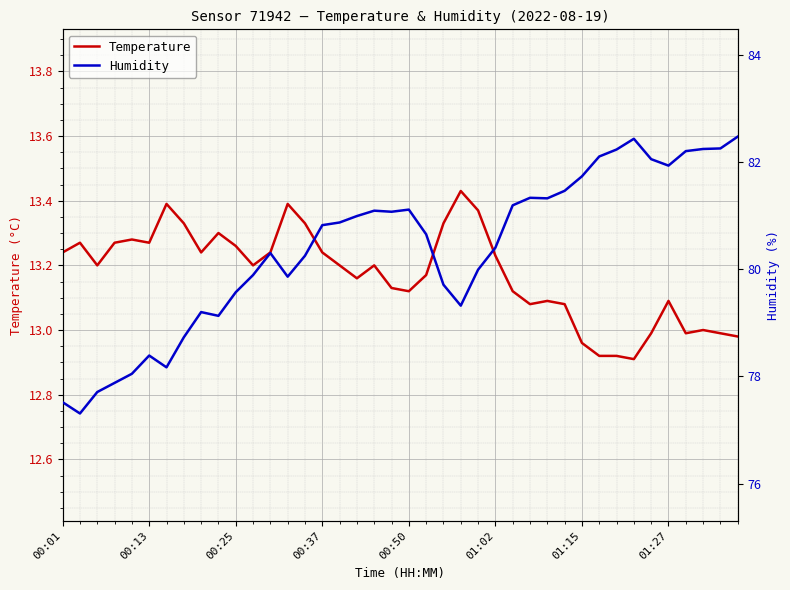

True or false: Temperature has more than 1 points higher than both neighbors.

True